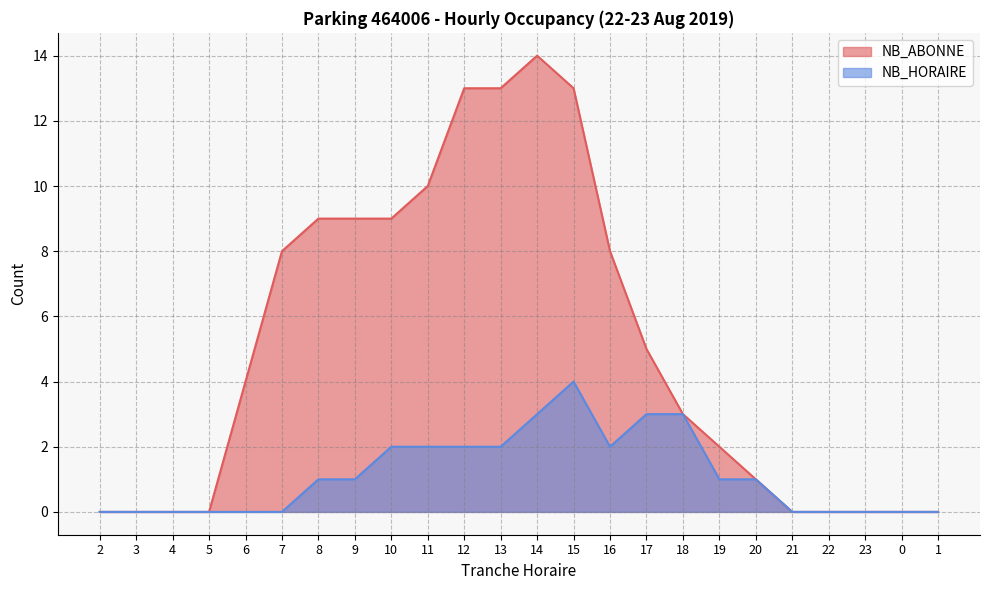

Which series has the largest range (max minus min)?

NB_ABONNE